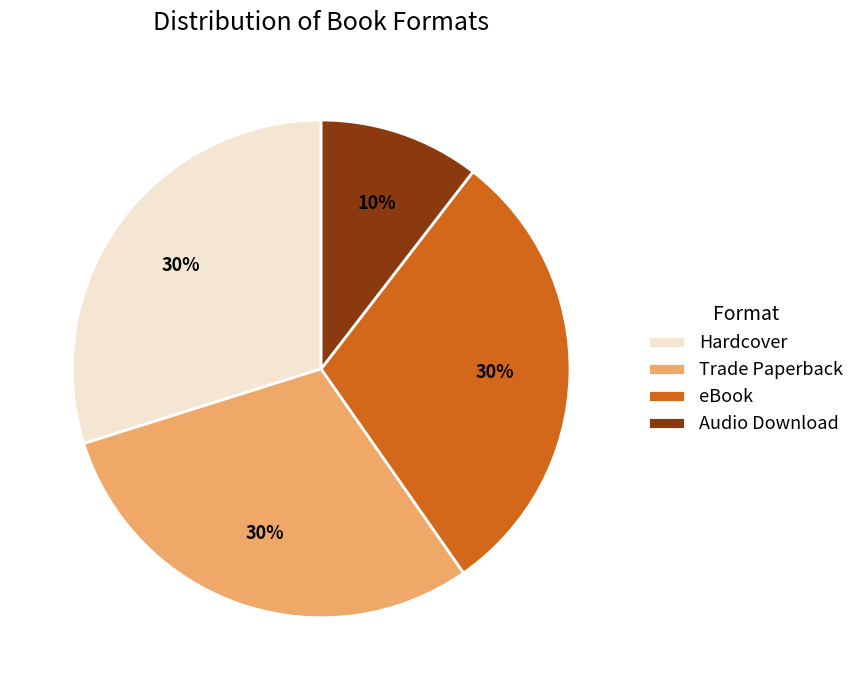

Which category has the smallest portion of the pie?

Audio Download